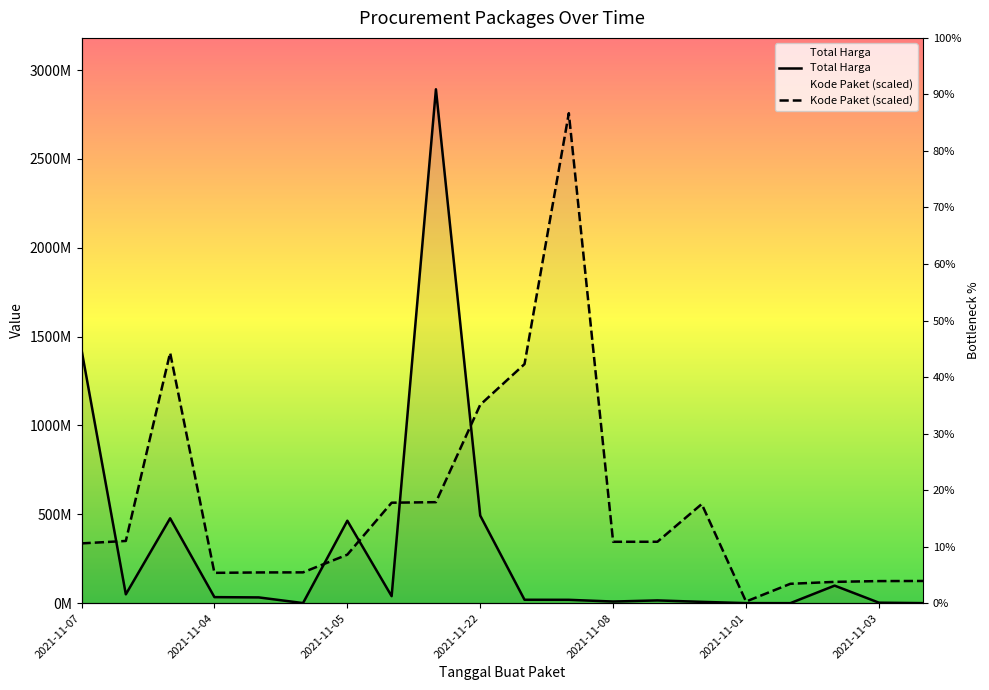

What is the difference between the maximum and minimum values in the Kode Paket series?

2748240000